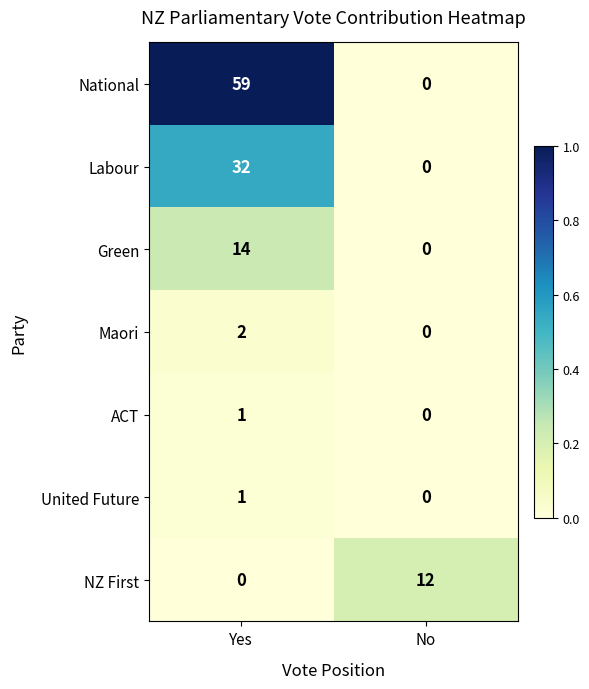

At which label does Labour reach its peak?

Yes